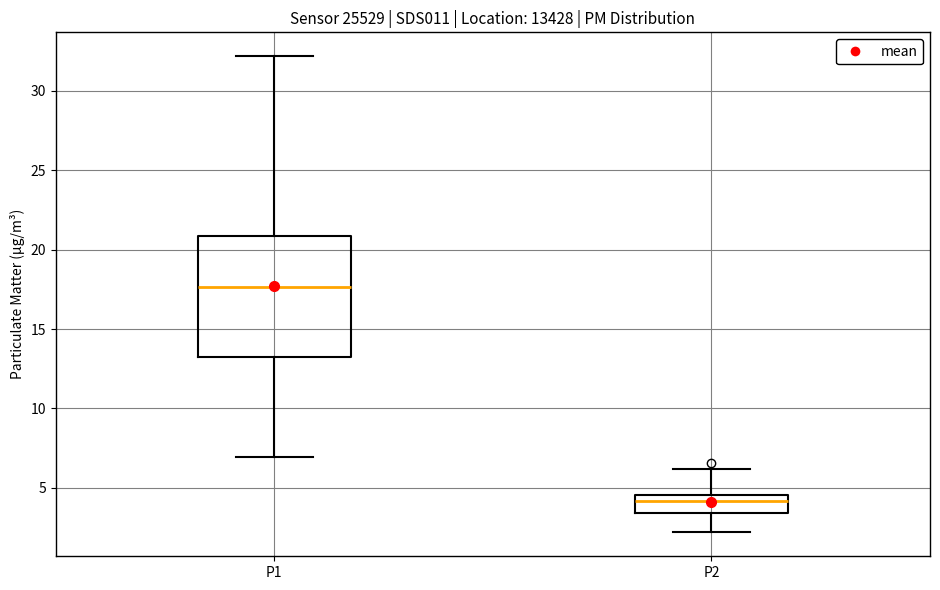

Reading left to right, transcribe this box plot: for each box, give where its median line is, the range the box spans, and where its two whiskers end, as read against the y-axis. The values are not printed on the chart, so give them approximately, as read against the axis.

P1: median 17.5, box 13.0 to 21.0, whiskers 7.0 to 32.0
P2: median 4.0, box 3.5 to 4.5, whiskers 2.0 to 6.0